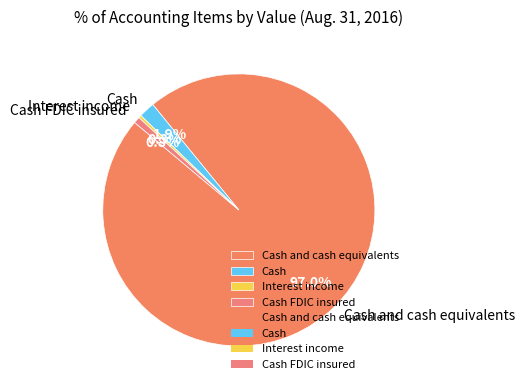

What percentage is the Cash slice, to the nearest percent?

2%